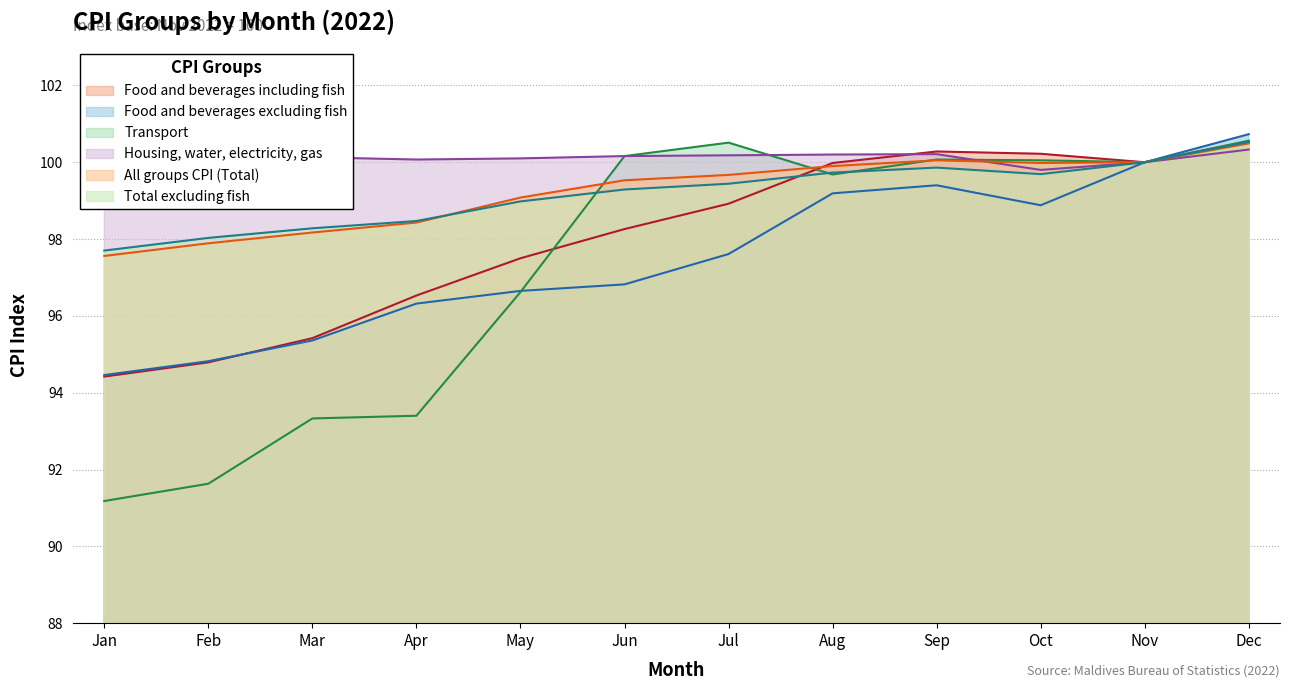

What is the sum of all Total excluding fish values?

1190.0